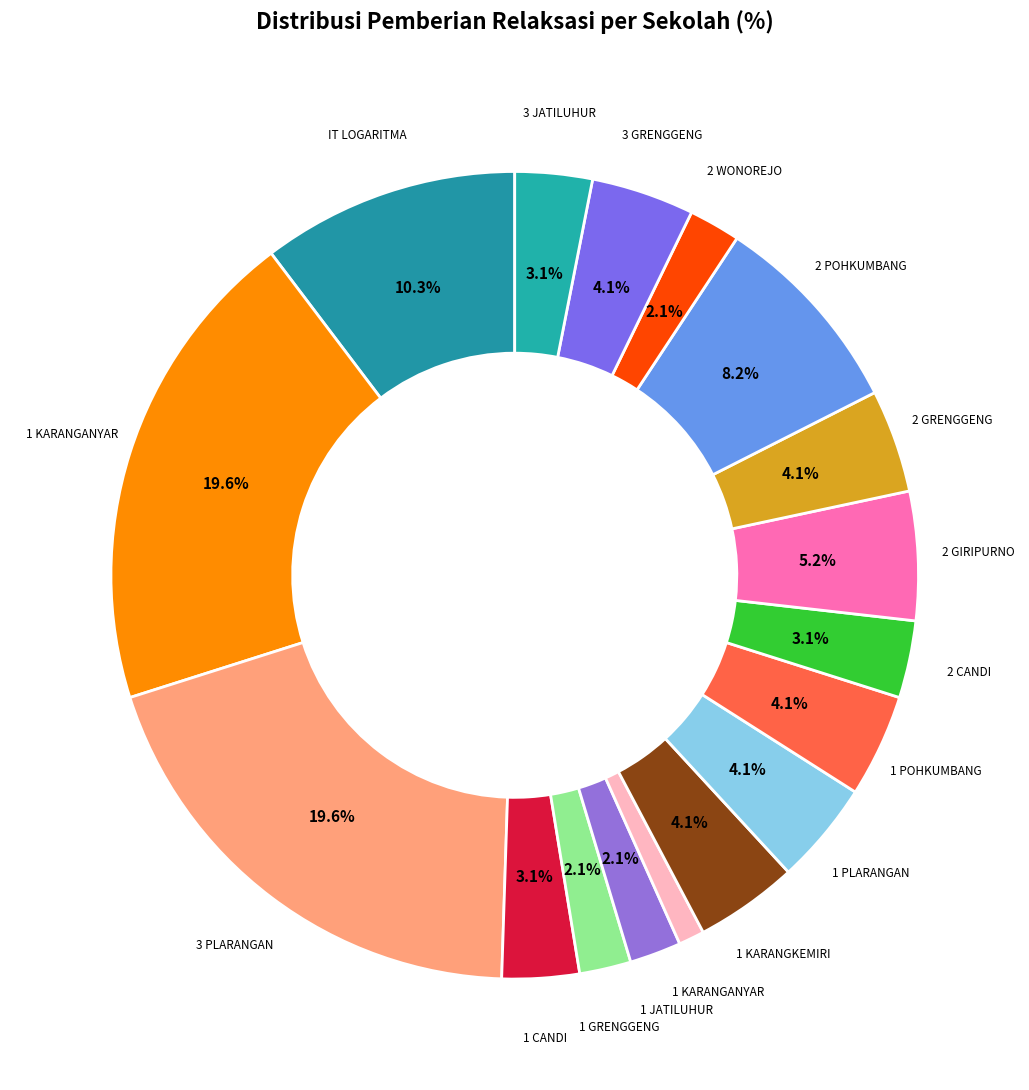

Count the number of slices in the pie.

17